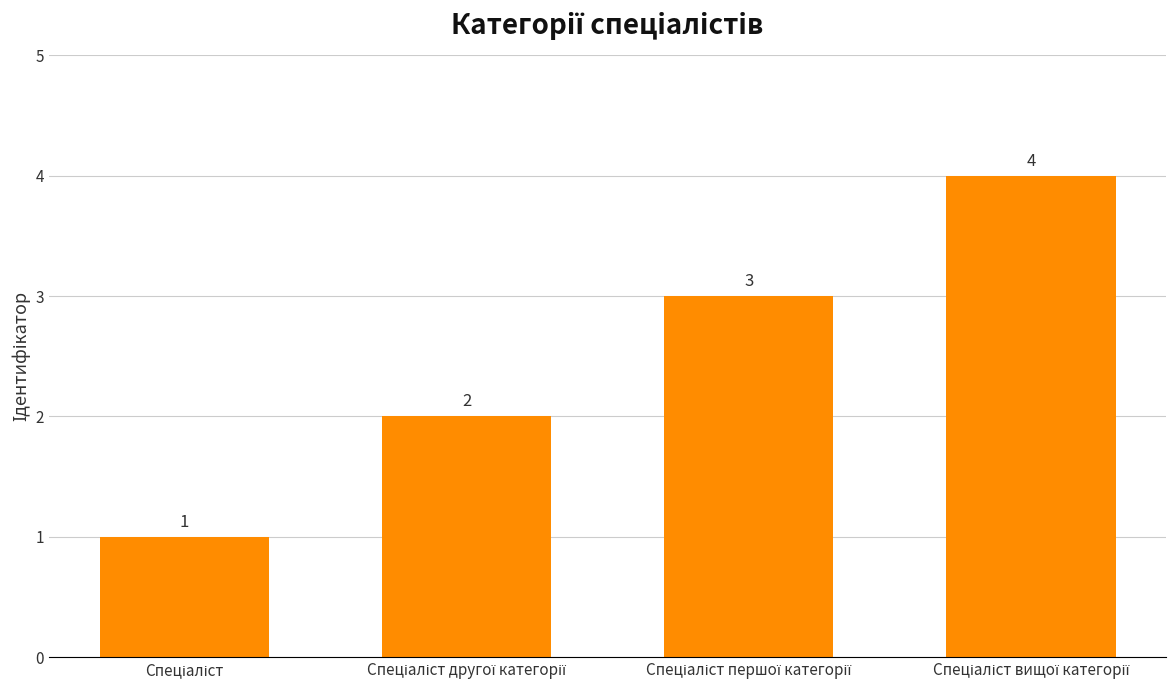

What is the difference between the maximum and minimum values?

3